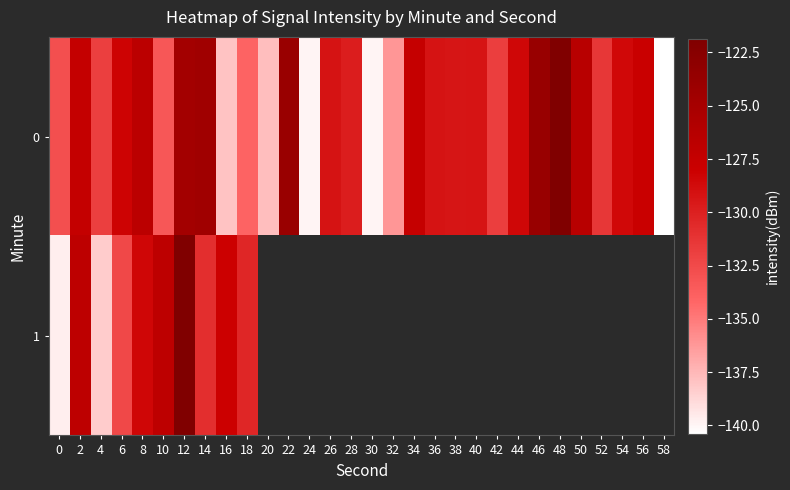

What is the sum of all 0 values?

-3914.1